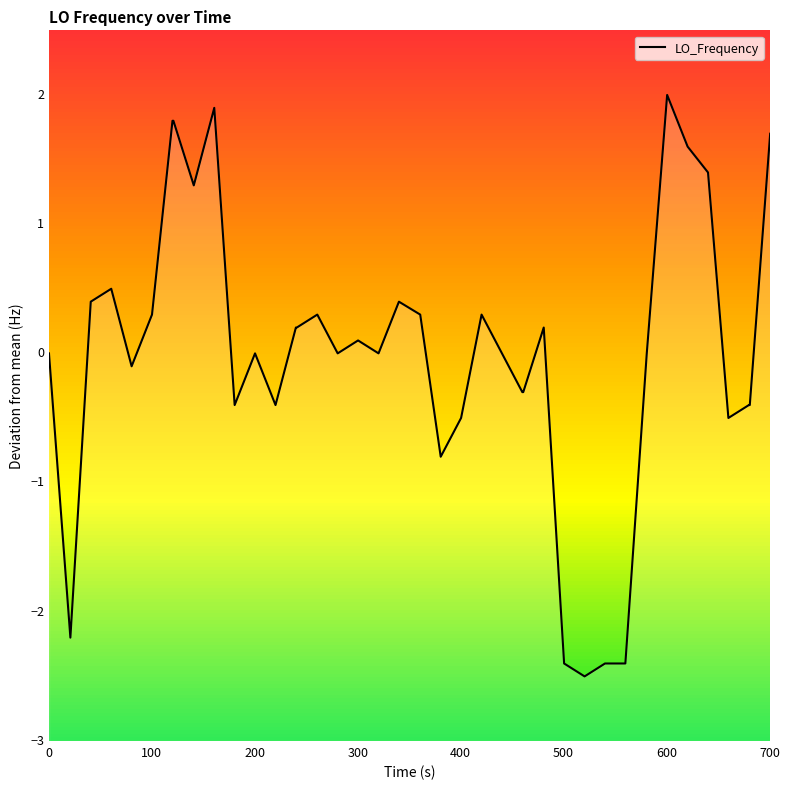

What is the minimum value shown in the chart?

-2.5